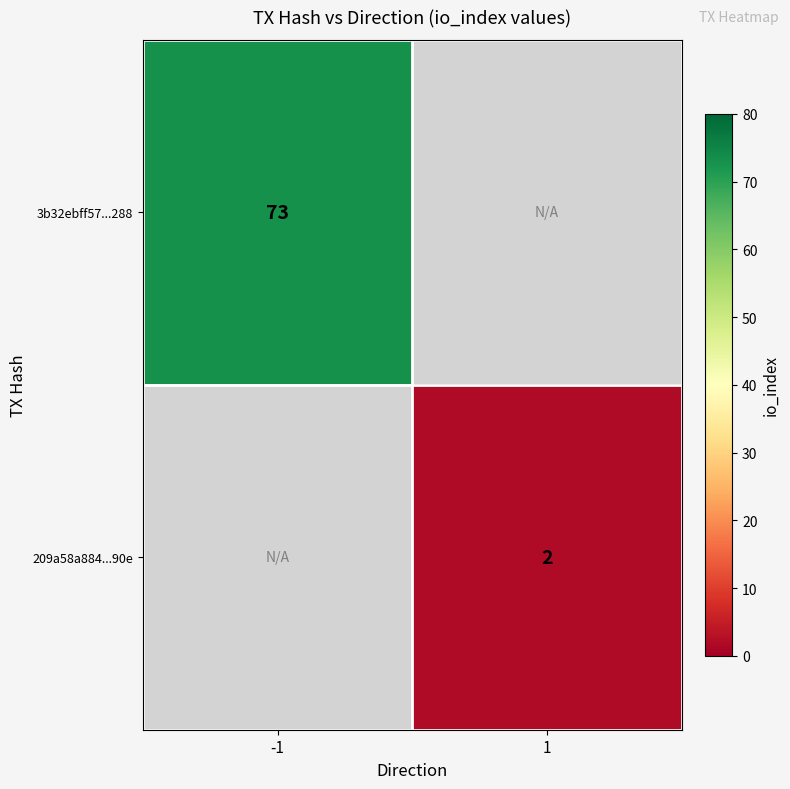

True or false: 3b32ebff57...288 has a value of 122 at -1.

False